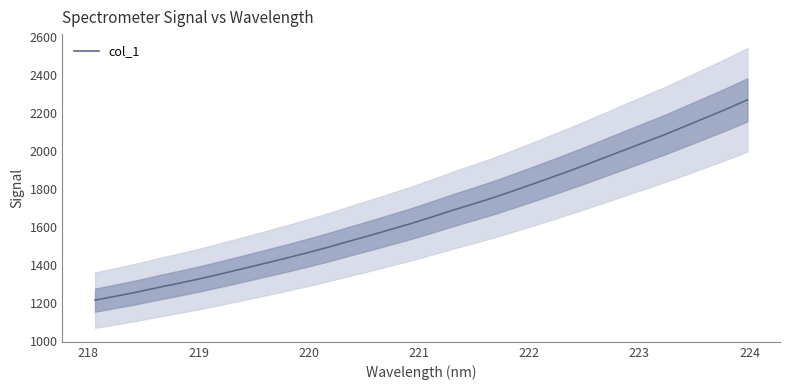

What is the highest value of the col_1 series?

2267.5